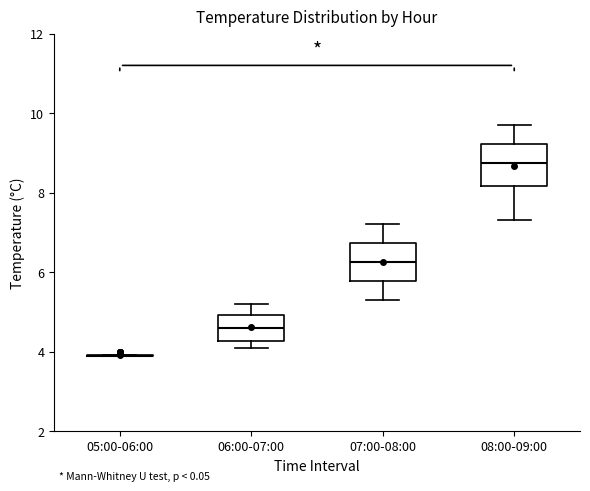

Reading left to right, read every box against the y-axis: the position of its median line, the range the box covers, and the ends of its whiskers. The values are not printed on the chart, so give them approximately, as read against the axis.

05:00-06:00: box collapsed to a line at 4.0, whiskers 4.0 to 4.0
06:00-07:00: median 4.6, box 4.2 to 5.0, whiskers 4.2 (just below the box's lower edge) to 5.2
07:00-08:00: median 6.2, box 5.8 to 6.8, whiskers 5.4 to 7.2
08:00-09:00: median 8.8, box 8.2 to 9.2, whiskers 7.4 to 9.8